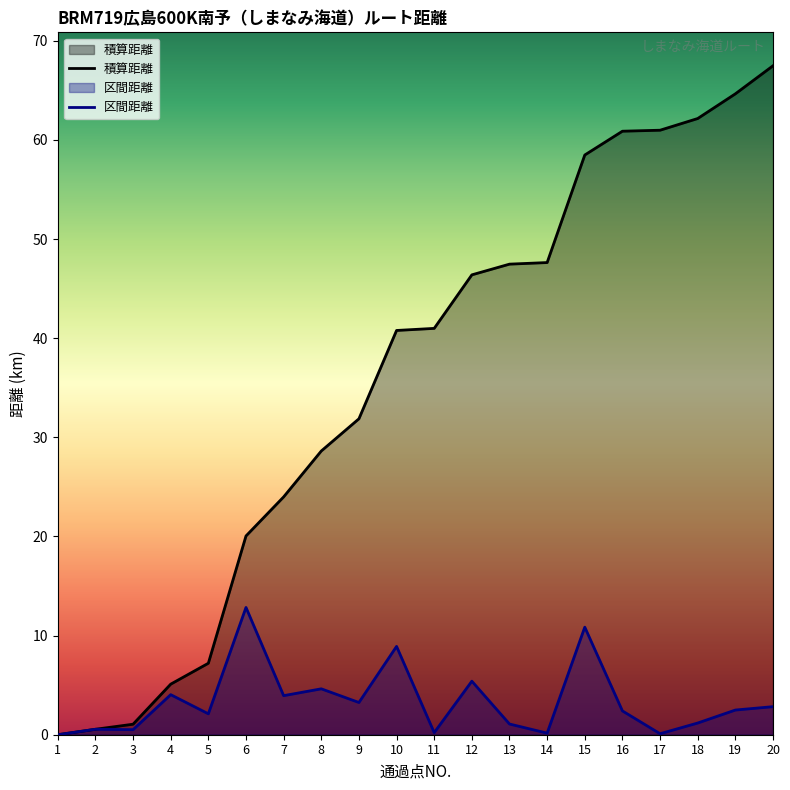

Which category has the highest value across all series?

20